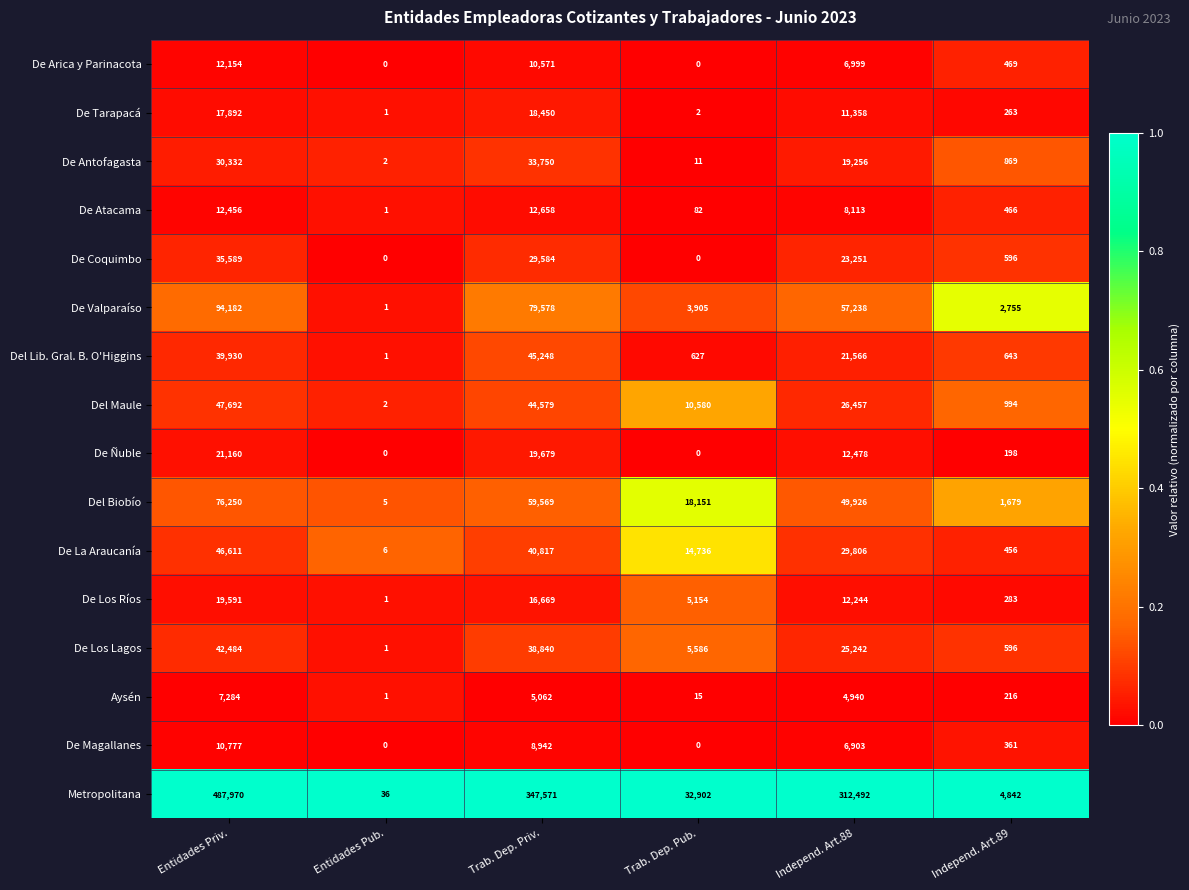

What is the spread (max minus min) of values at Independ. Art.89?

4644